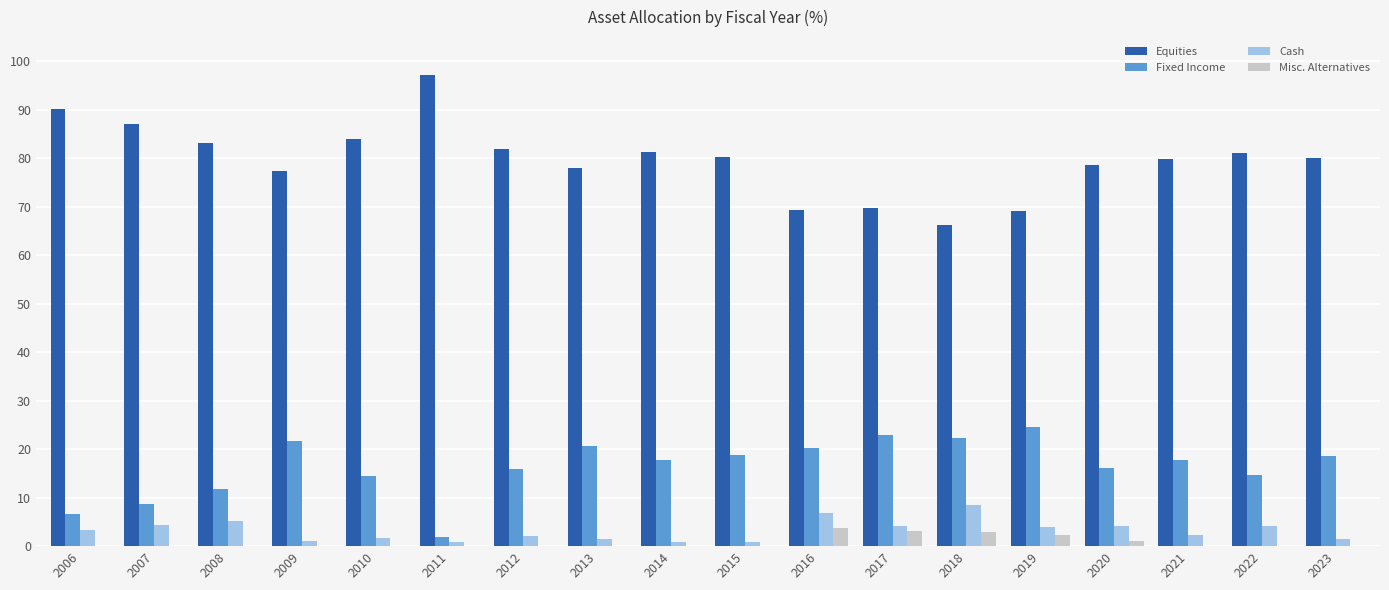

What is the spread (max minus min) of values at 2006?

90.1